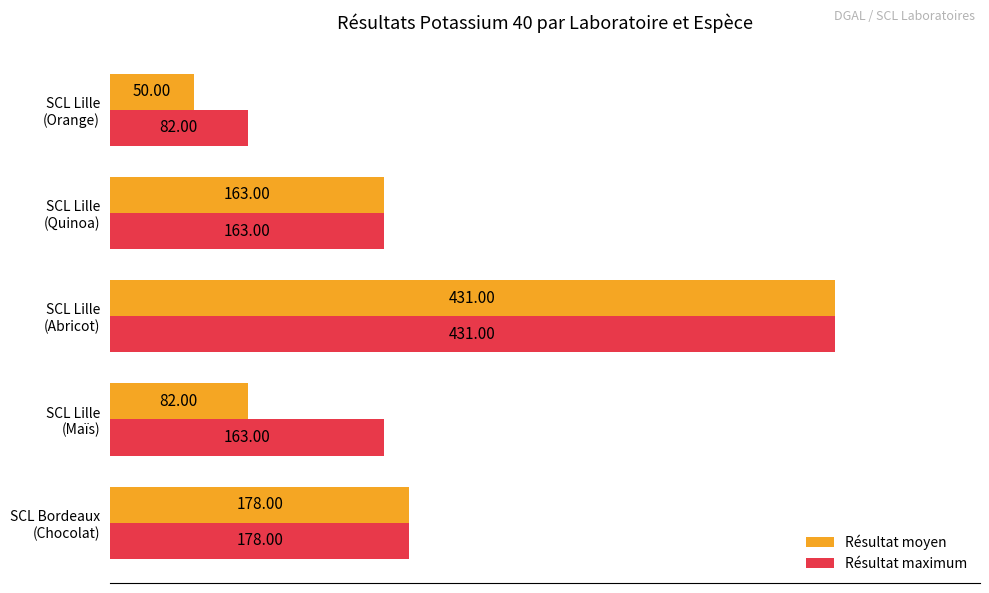

How many data points does each series have?

5